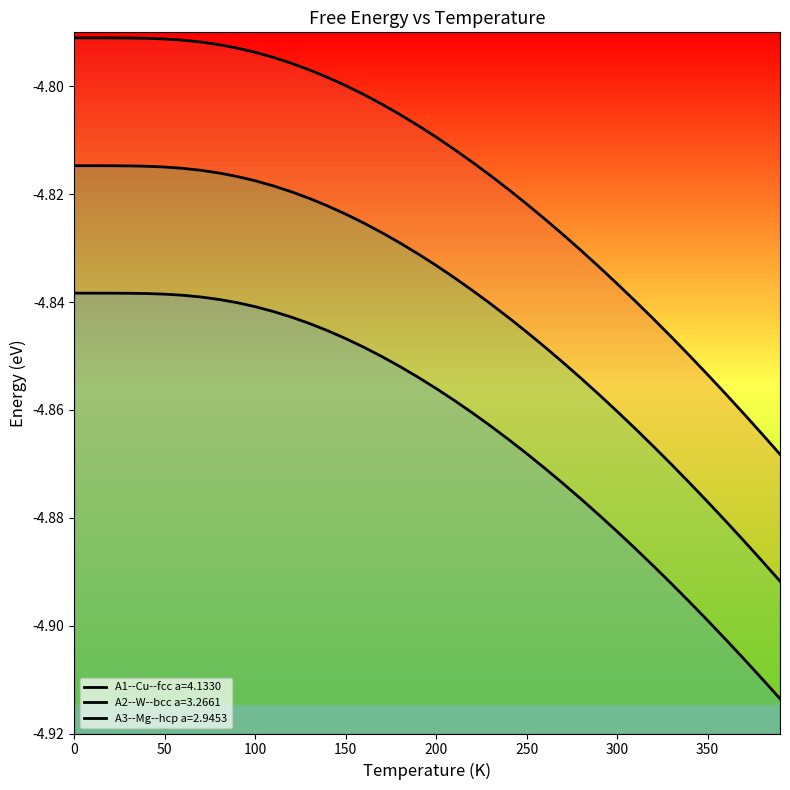

What is the sum of the A2--W--bcc a=3.2661 values at 290 and 300?

-9.7